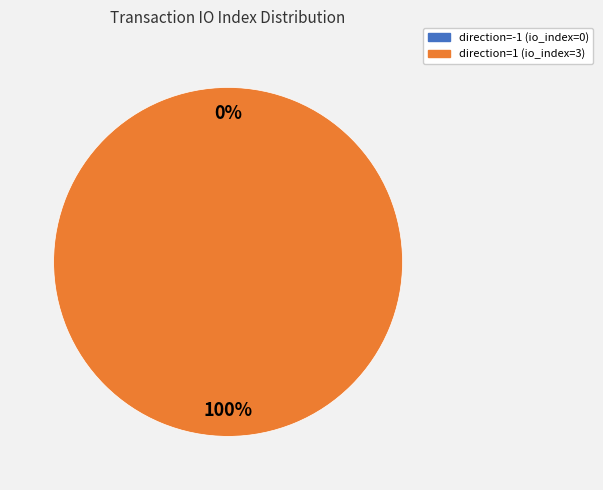

To the nearest percent, what is the difference between the direction=-1 (io_index=0) and direction=1 (io_index=3) slice percentages?

100%